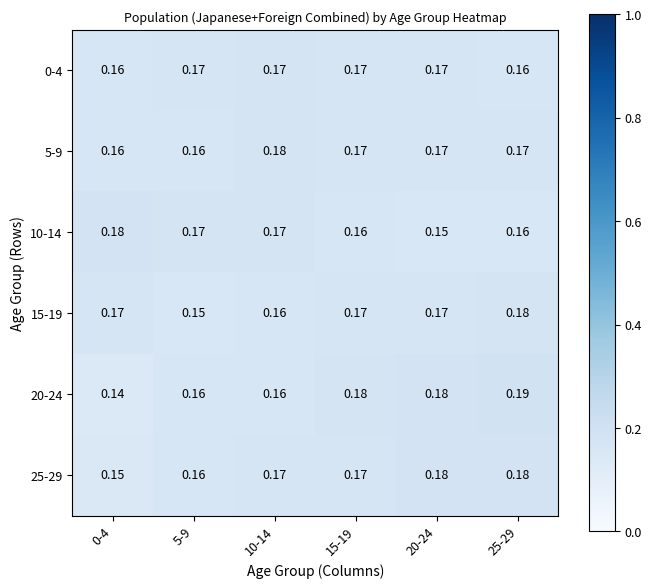

Is the value of 15-19 at 5-9 greater than the value of 10-14 at 15-19?

No